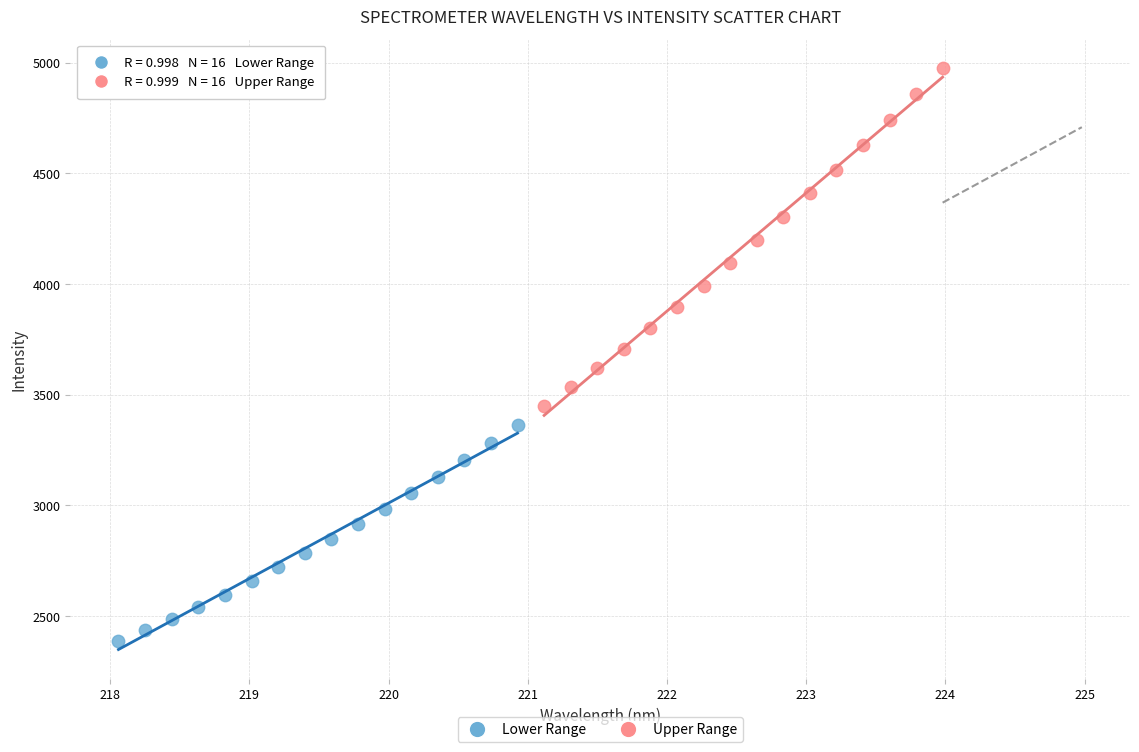

Which series contains the lowest Y value?

Lower Range